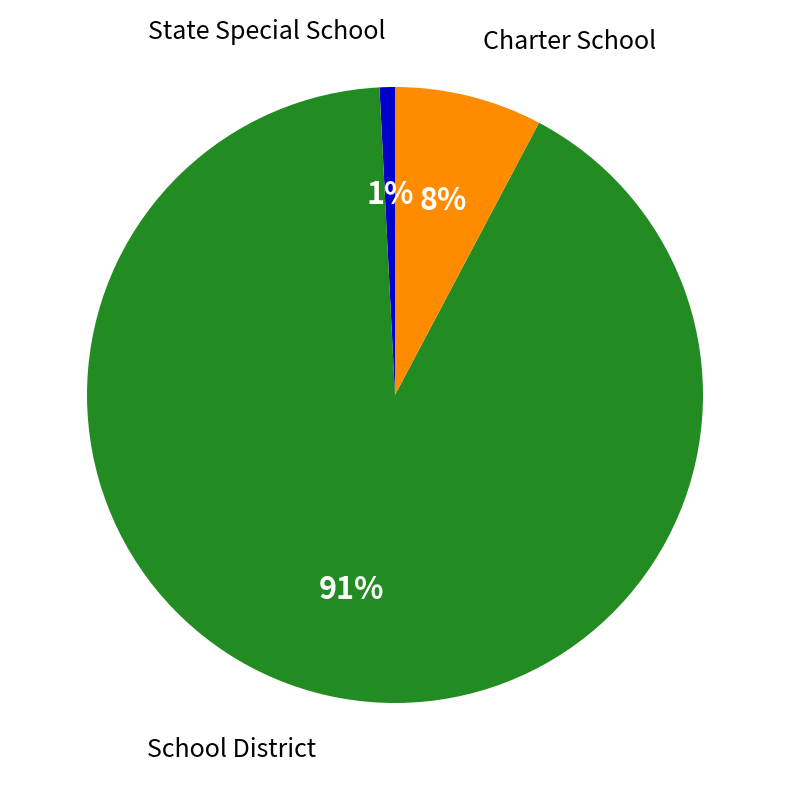

To the nearest percent, what is the average slice percentage?

33%